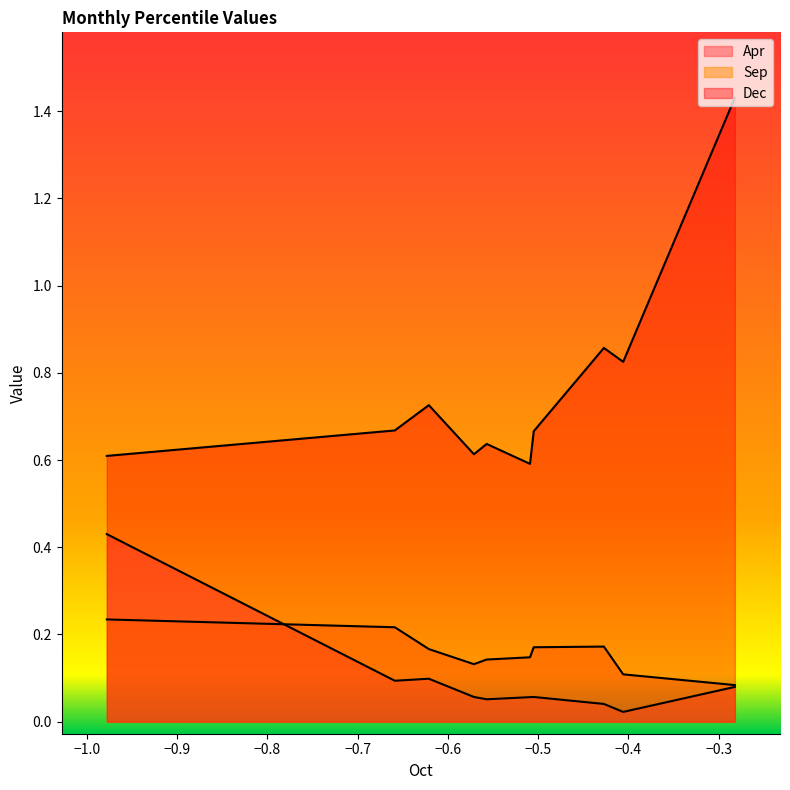

In Apr, how many points are lower than both neighbors (excluding endpoints)?

3